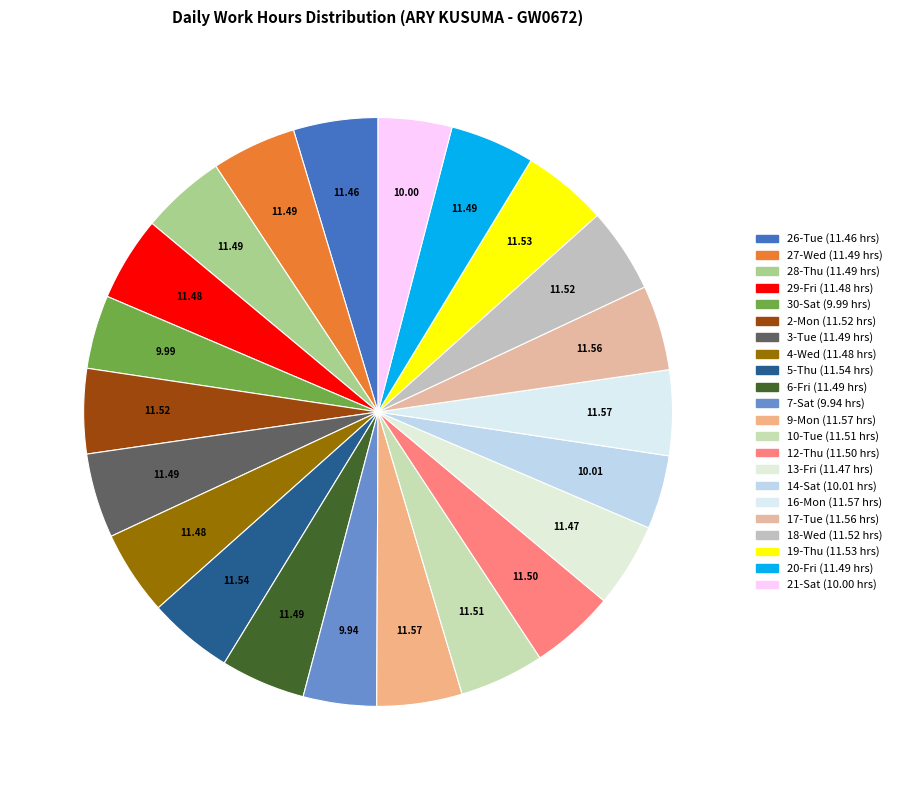

To the nearest percent, what percentage of the pie is 21-Sat?

4%